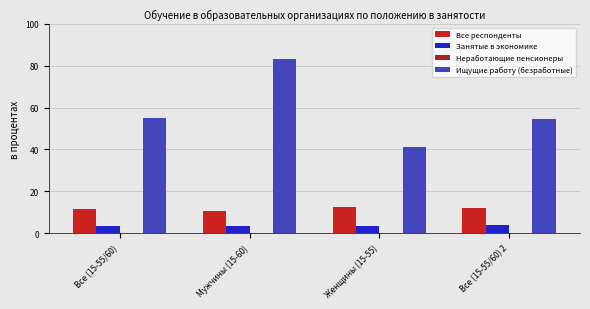

What is the label of the 4th bar from the right?

Все (15-55/60)